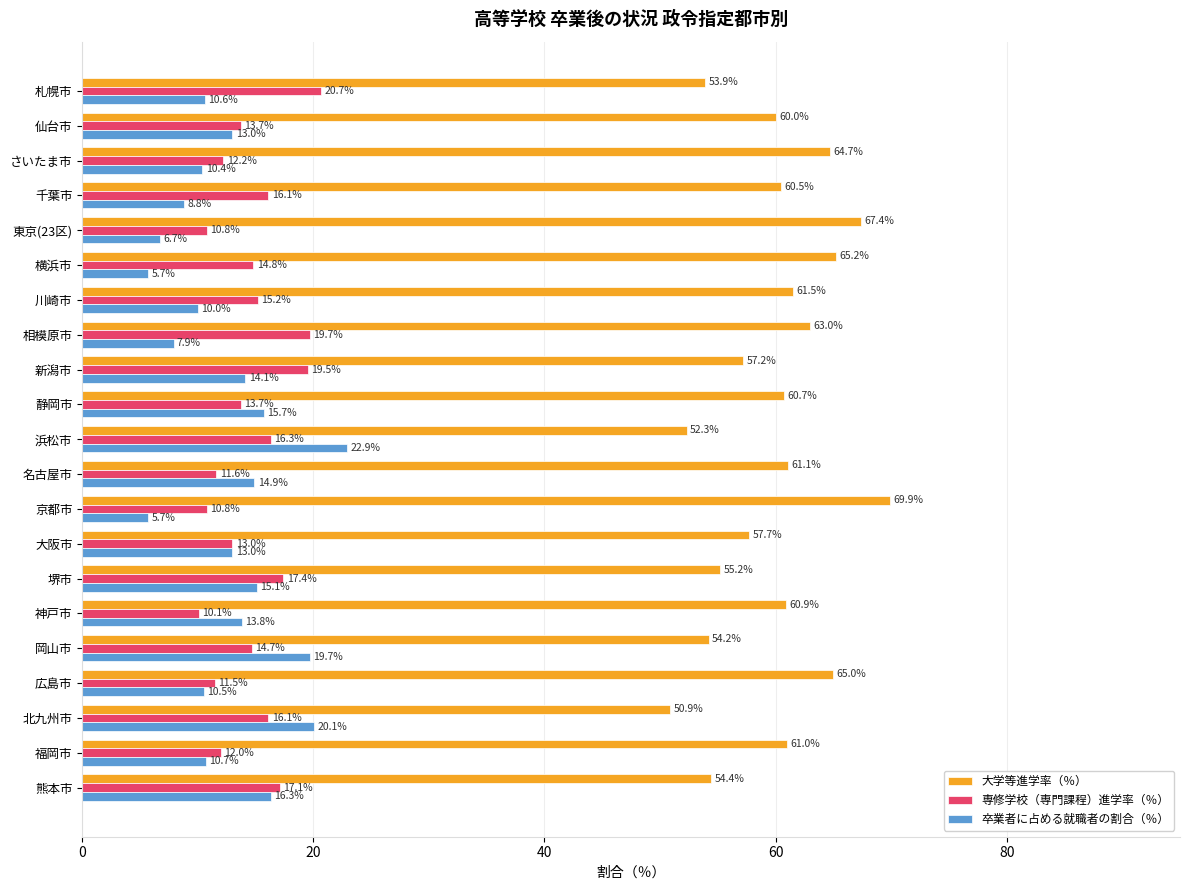

What value does the 大学等進学率（％） series have at 相模原市?

63.0